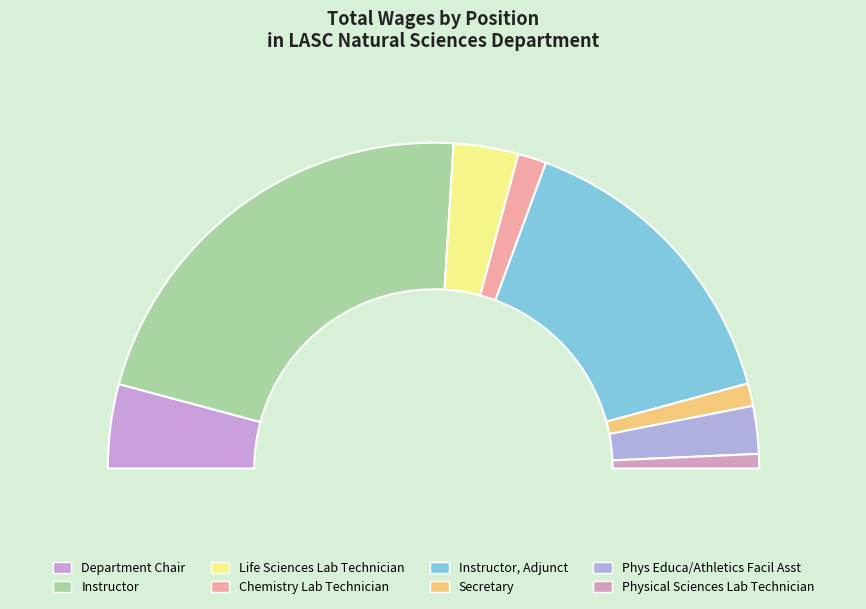

Which slice is the largest?

Instructor